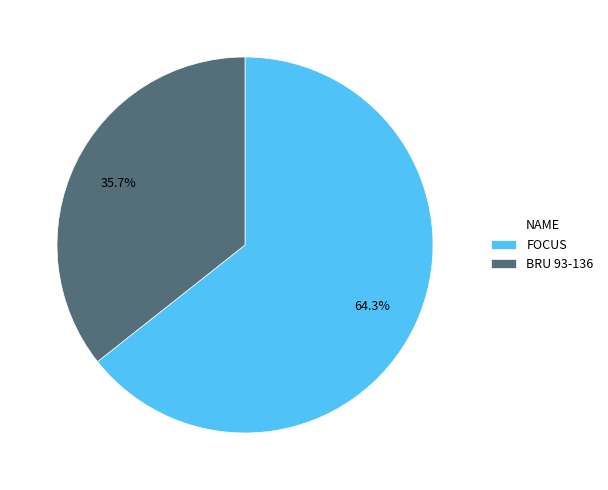

The BRU 93-136 slice represents 36% of the pie. True or false?

True